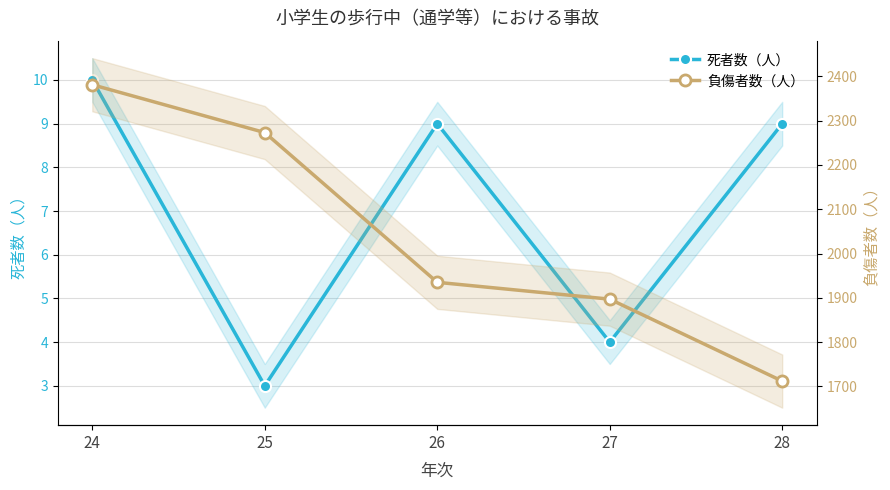

At which label is 死者数（人） closest to 6?

27